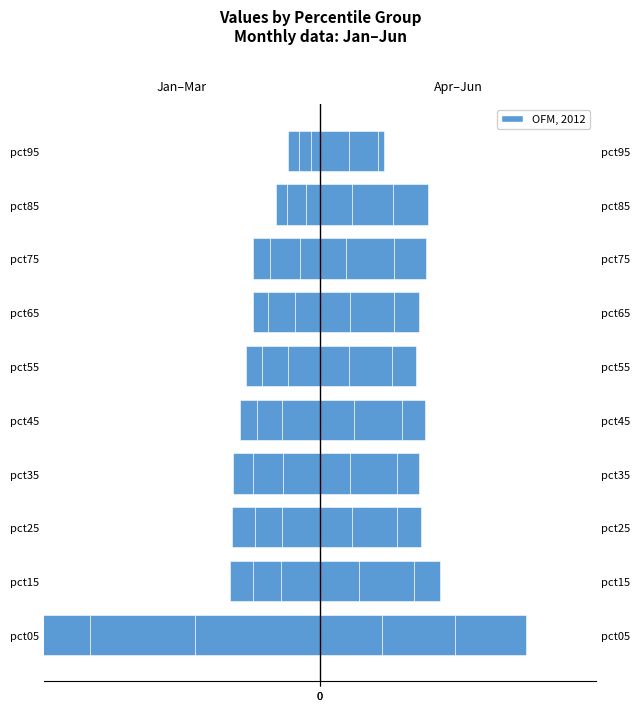

What is the difference between the second highest and minimum values in the Jan series?

4.8